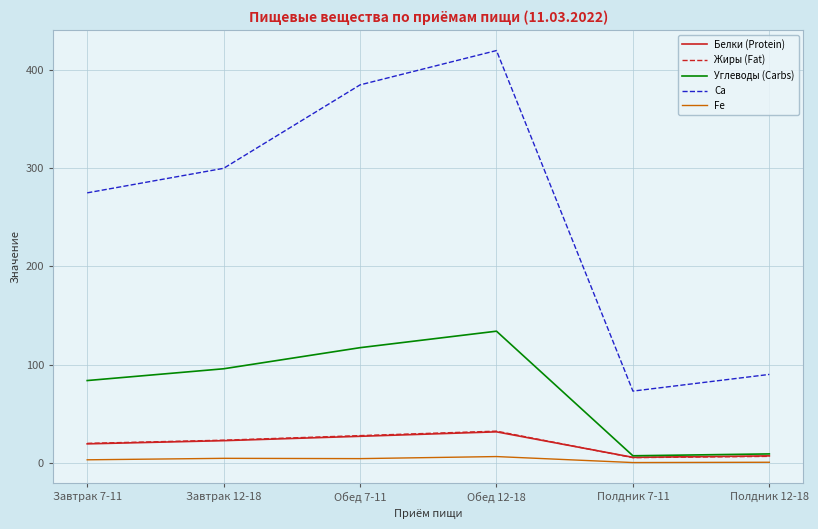

True or false: Ca and Углеводы (Carbs) cross at least once.

False